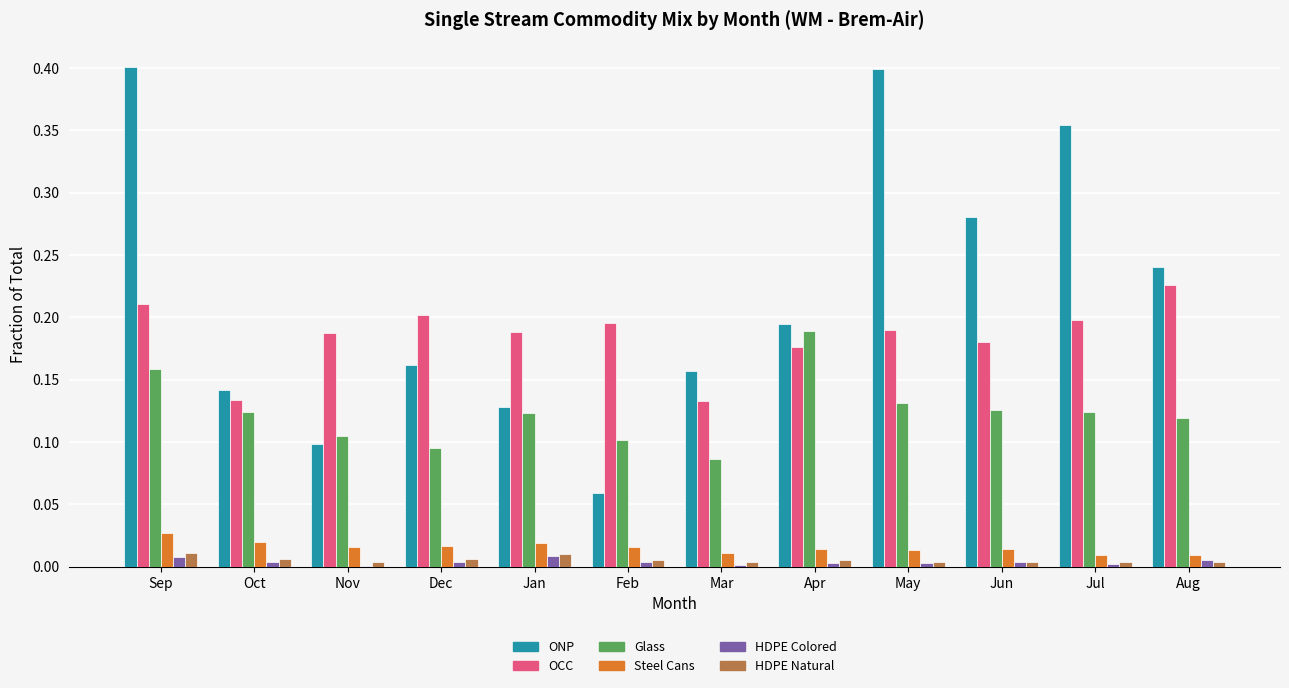

The value of HDPE Colored at May is 0.0. True or false?

True